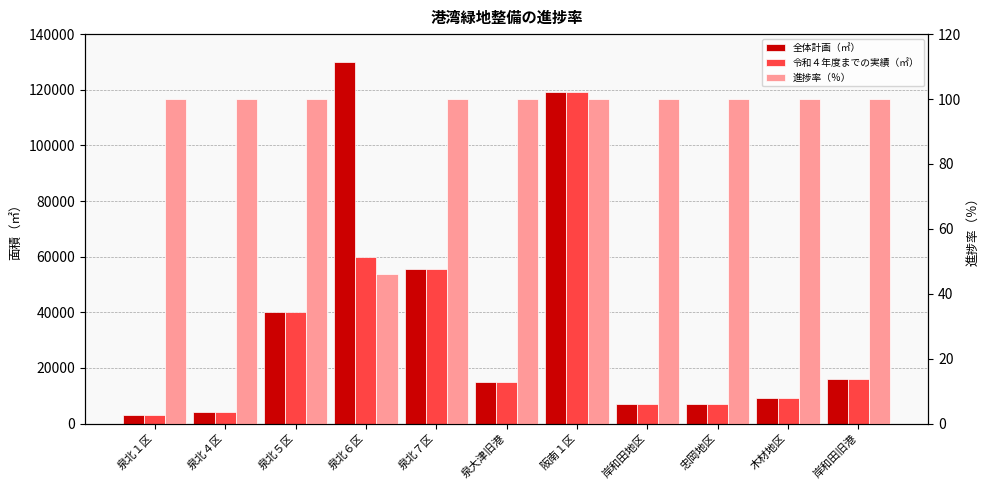

Reading left to right, list all the values displayed in this chart.

全体計画（㎡）: 3000.0	4000.0	40000.0	130000.0	55378.0	15000.0	119207.0	7000.0	7000.0	9000.0	16000.0
令和４年度までの実績（㎡）: 3000.0	4000.0	40000.0	60000.0	55378.0	15000.0	119207.0	7000.0	7000.0	9000.0	16000.0
進捗率（％）: 100.0	100.0	100.0	46.1	100.0	100.0	100.0	100.0	100.0	100.0	100.0